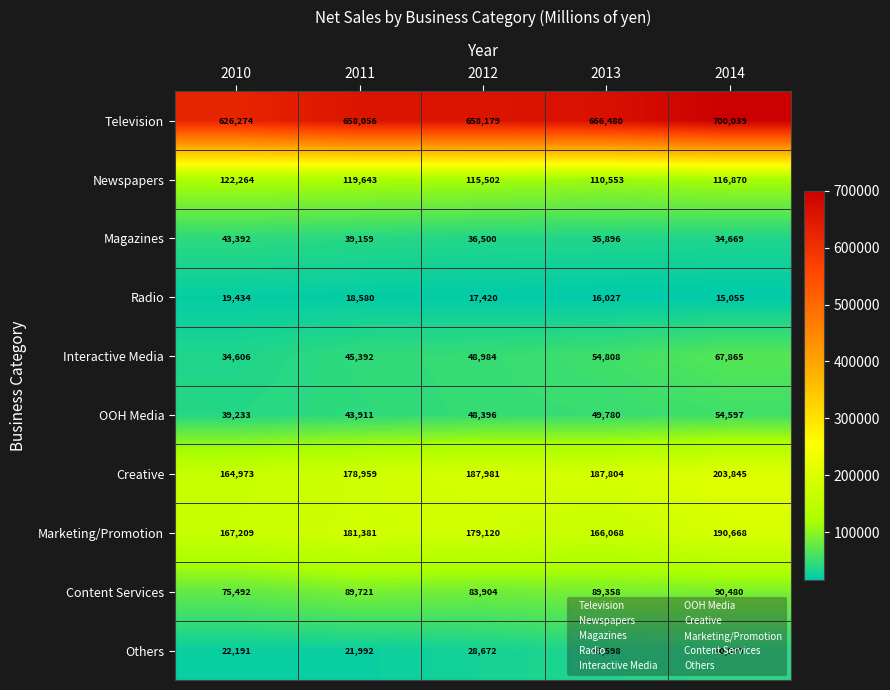

The value of Magazines at 2014 is 13173. True or false?

False